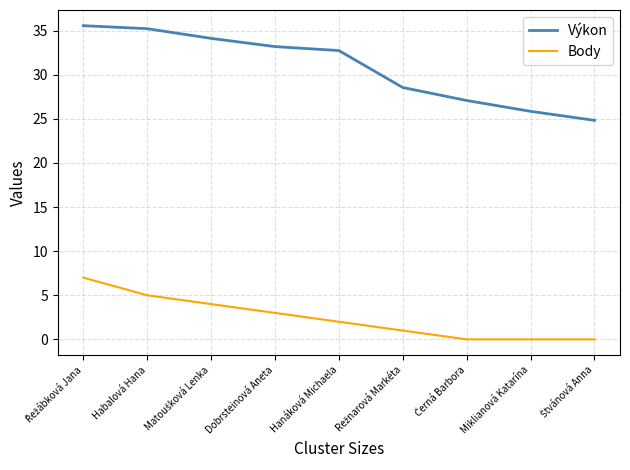

List the series in order of their peak value, highest first.

Výkon, Body